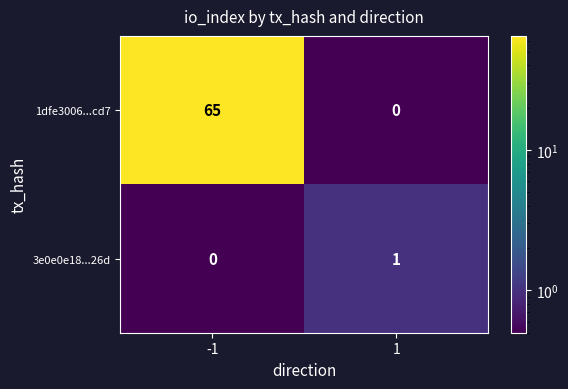

At how many categories does at least one series exceed 2?

1